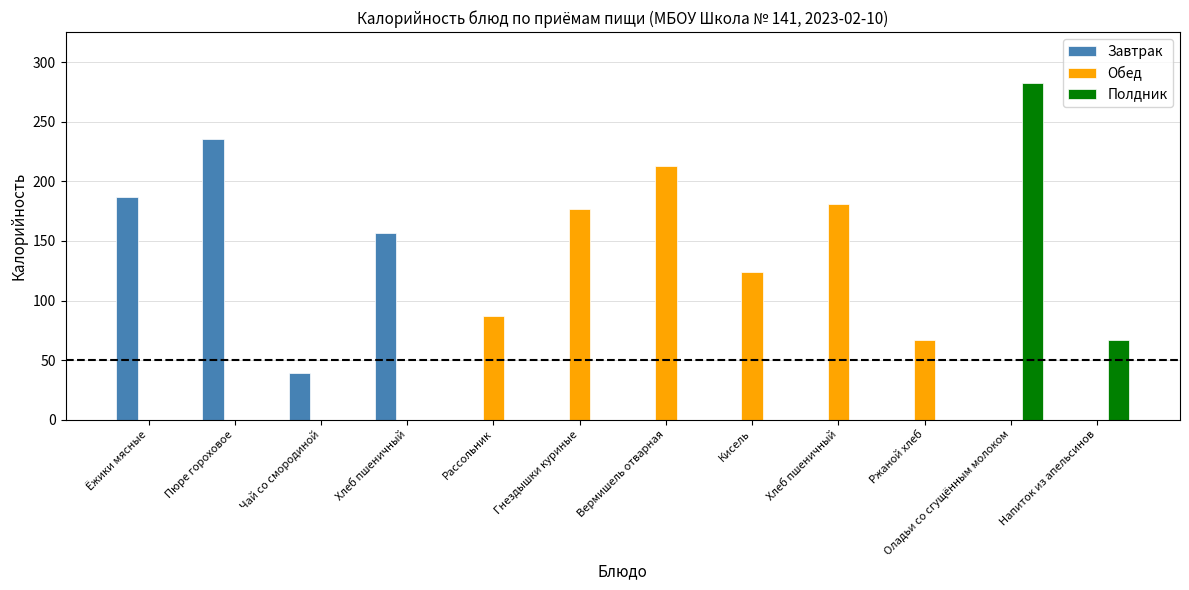

At which category is the sum across all series the highest?

Оладьи со сгущённым молоком